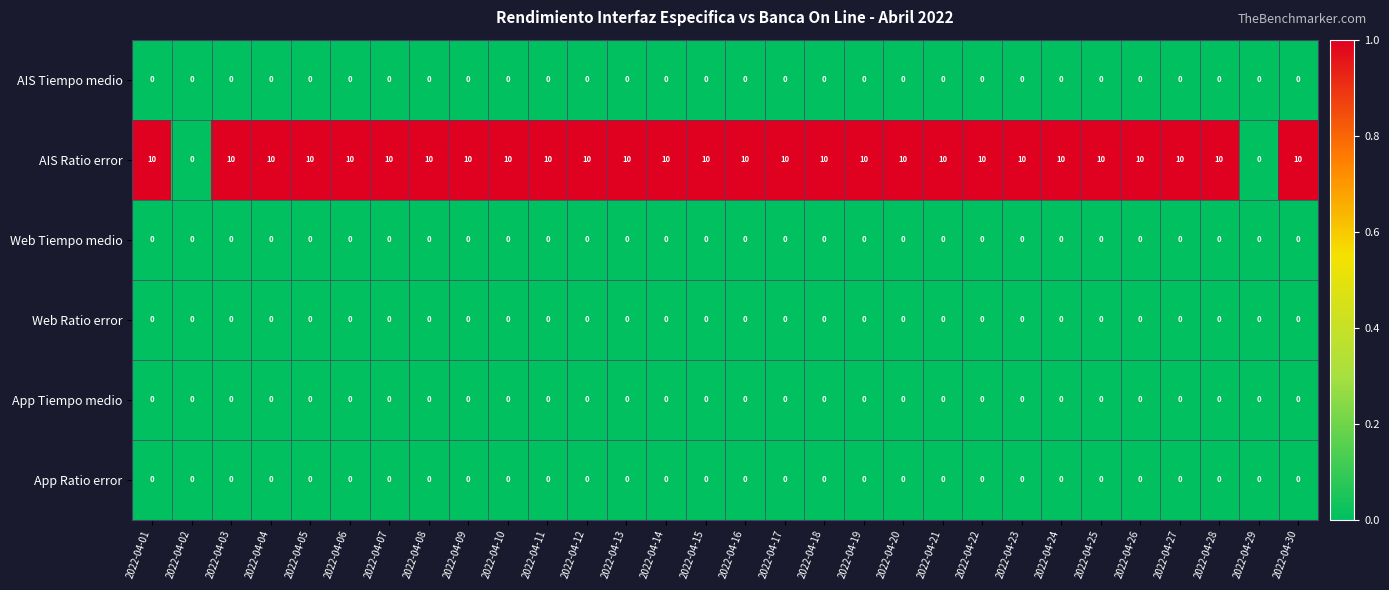

What is the spread (max minus min) of values at 2022-04-26?

10